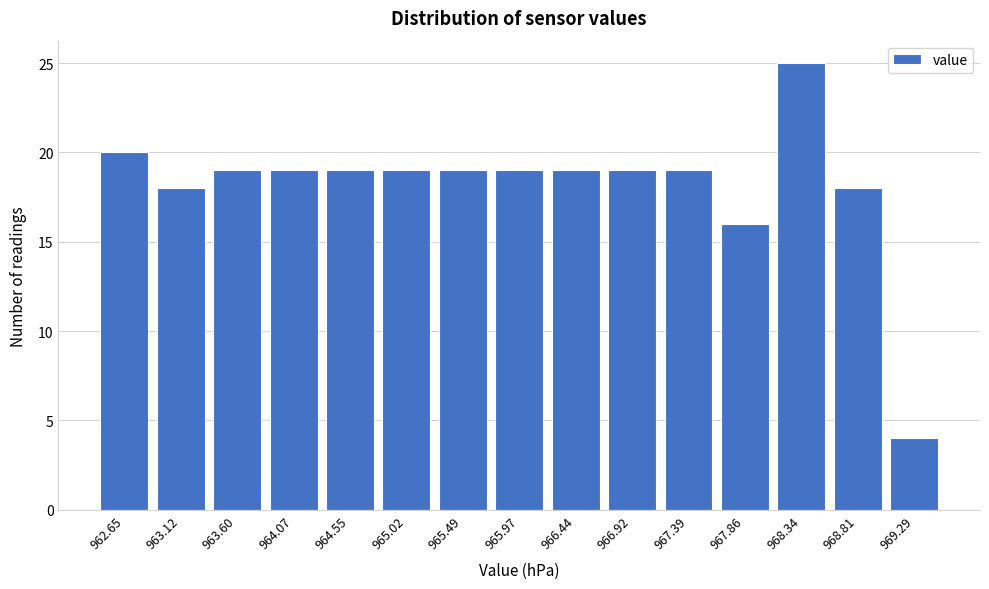

Reading right to left, transcribe all the data shown in this chart.

4	18	25	16	19	19	19	19	19	19	19	19	19	18	20